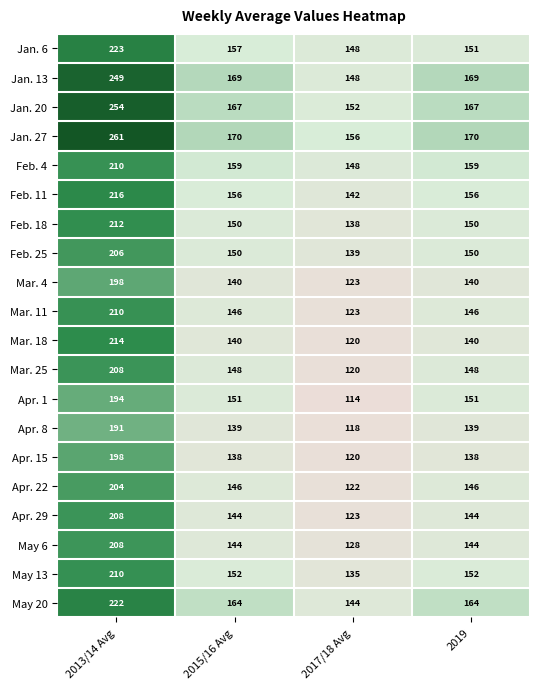

Is the value of Jan. 20 at 2015/16 Avg greater than the value of Jan. 13 at 2015/16 Avg?

No